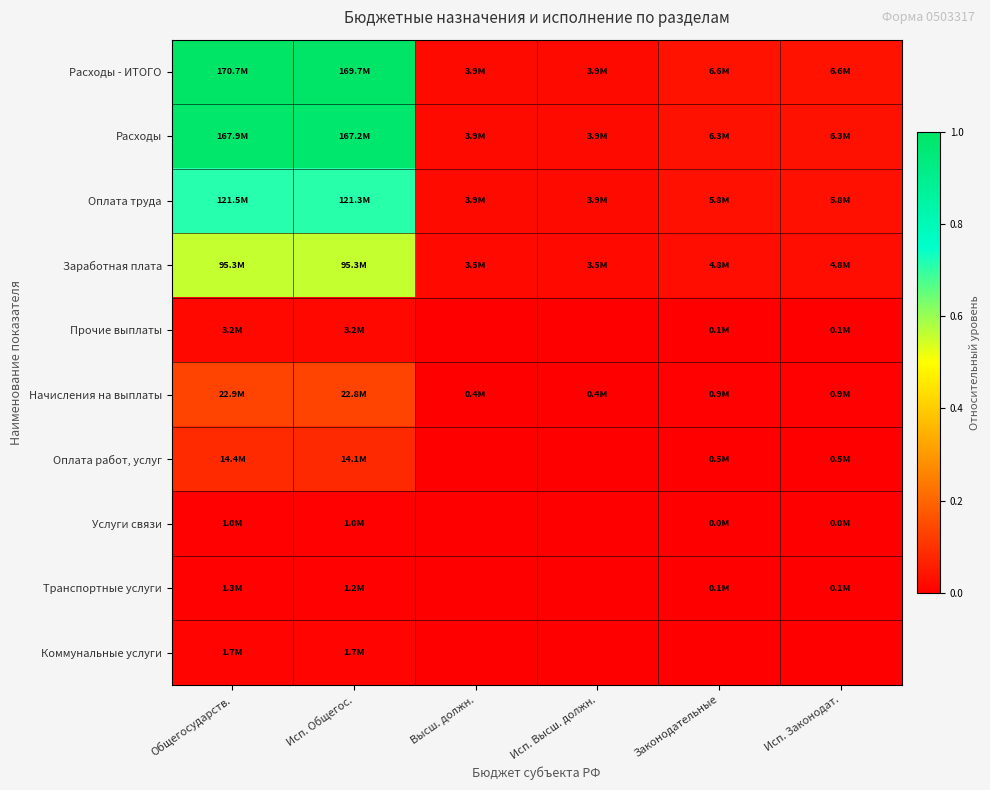

Which series has the widest spread of values?

Расходы - ИТОГО